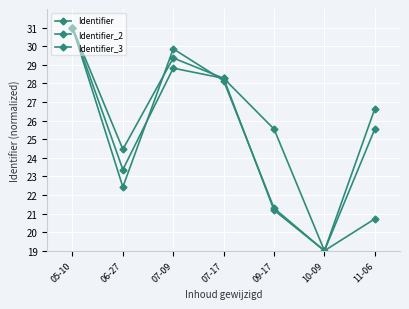

How many lines are shown in the chart?

3